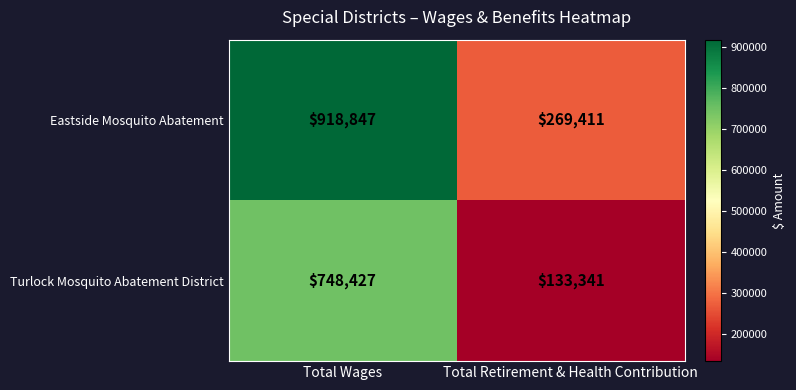

Which series changed the most between Total Wages and Total Retirement & Health Contribution?

Eastside Mosquito Abatement